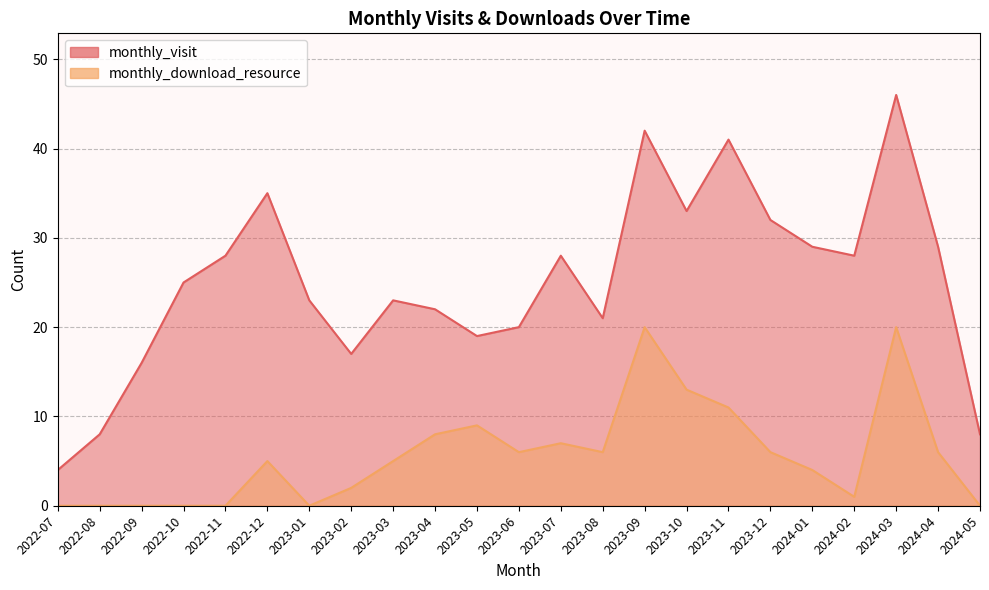

What is the label of the 23rd point from the right?

2022-07